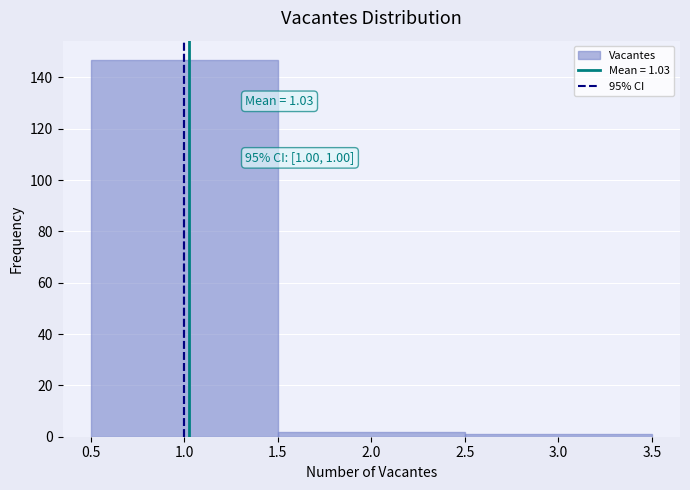

Over which range of the x-axis is the bar tallest?

0.5 to 1.5